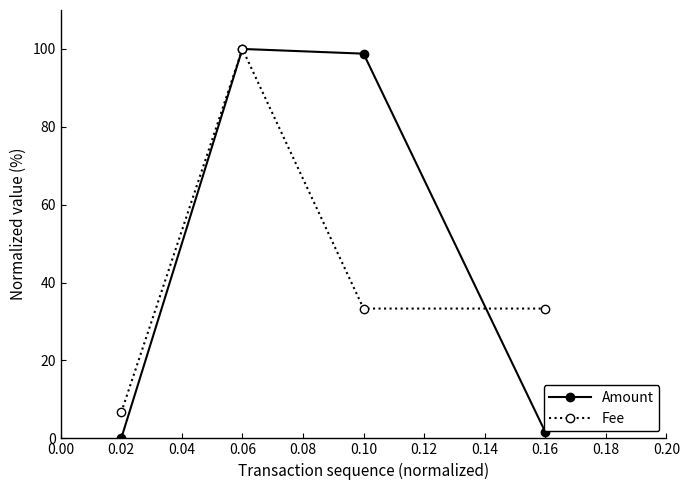

How many interior local peaks does the Fee series have?

1